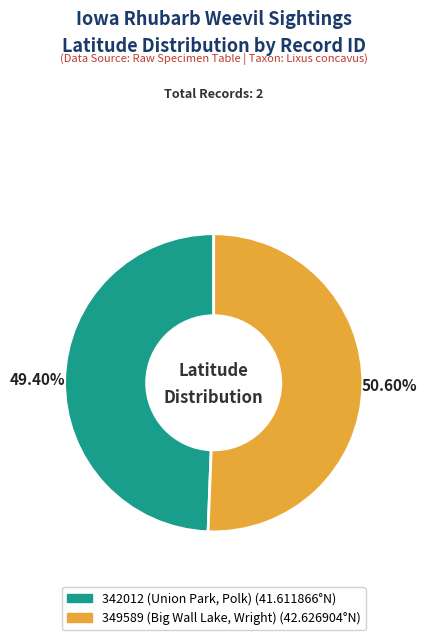

Combined, do 342012 (Union Park, Polk) and 349589 (Big Wall Lake, Wright) account for over 50%?

Yes